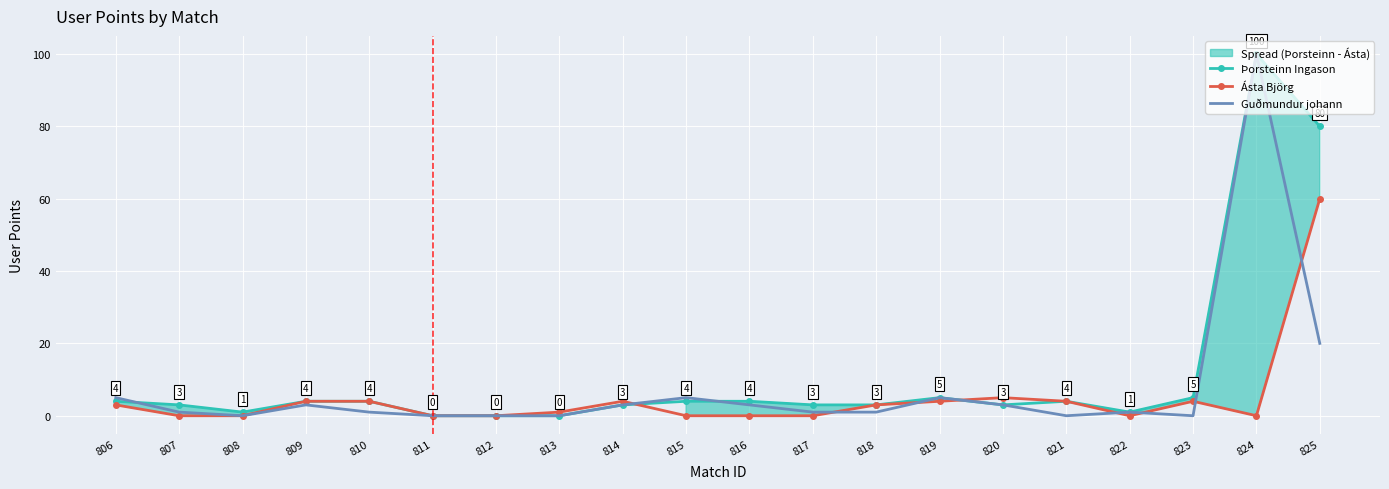

At which category does Guðmundur johann reach its first local valley?

808